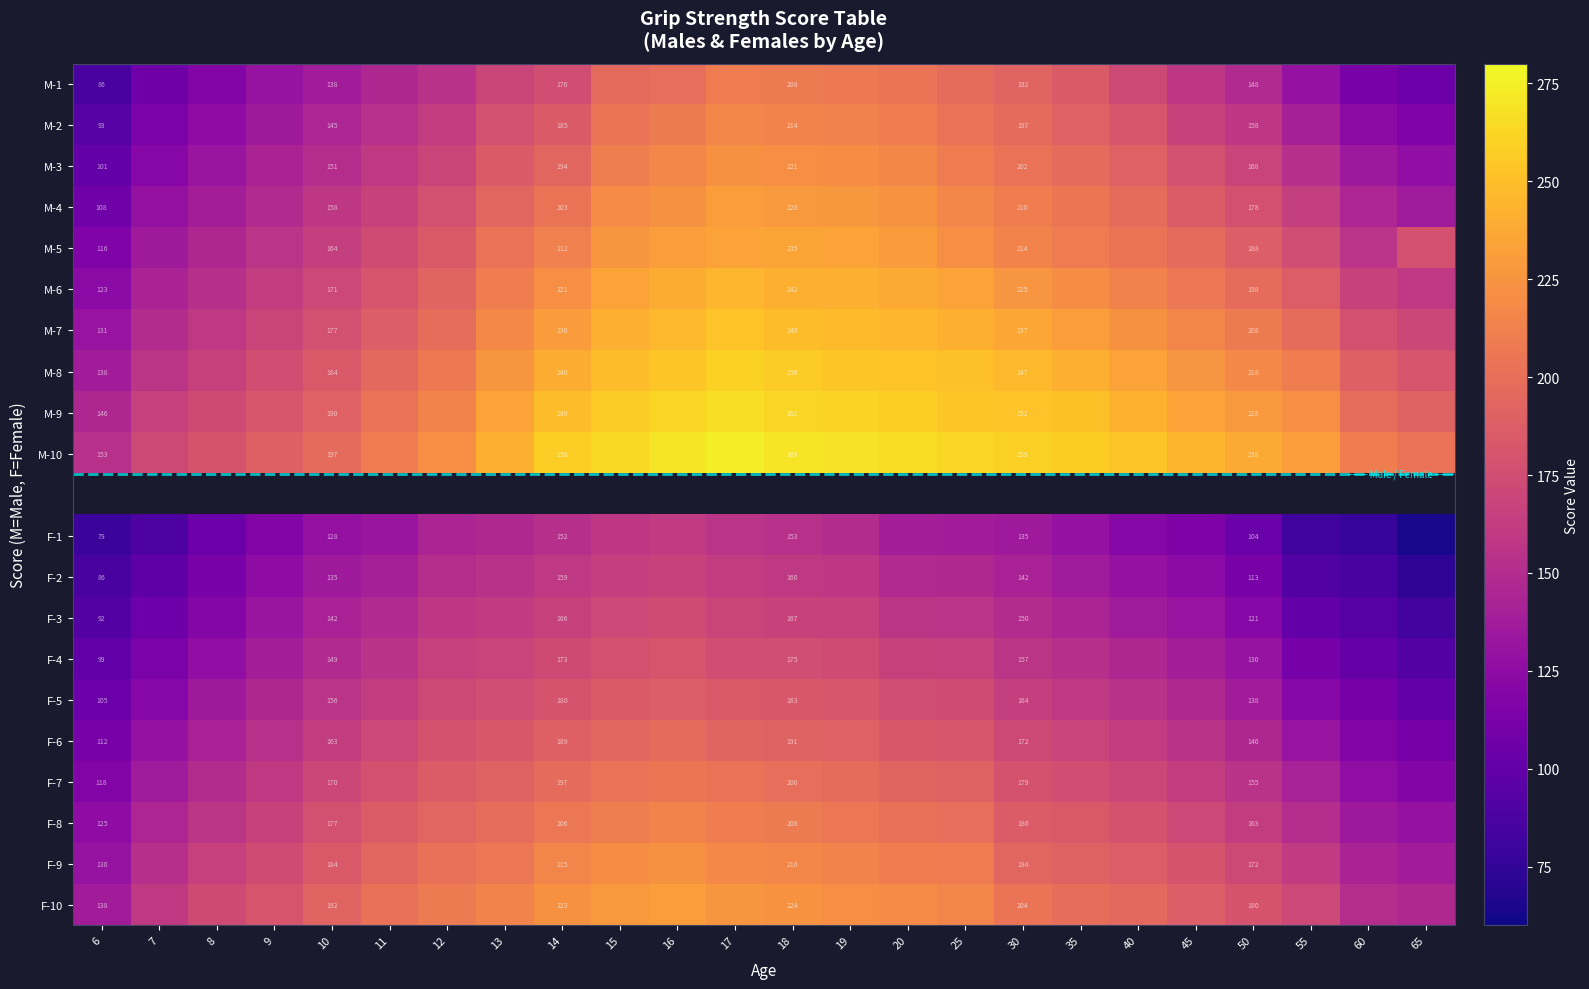

The value of M-5 at 14 is 212. True or false?

True